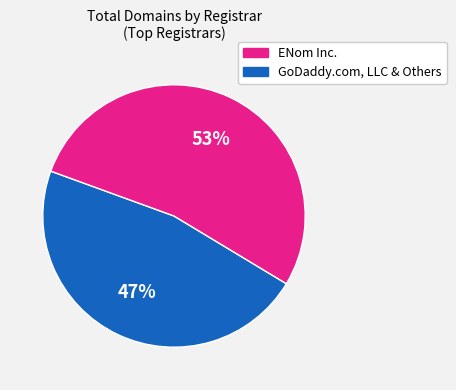

Does any single category account for the majority?

Yes